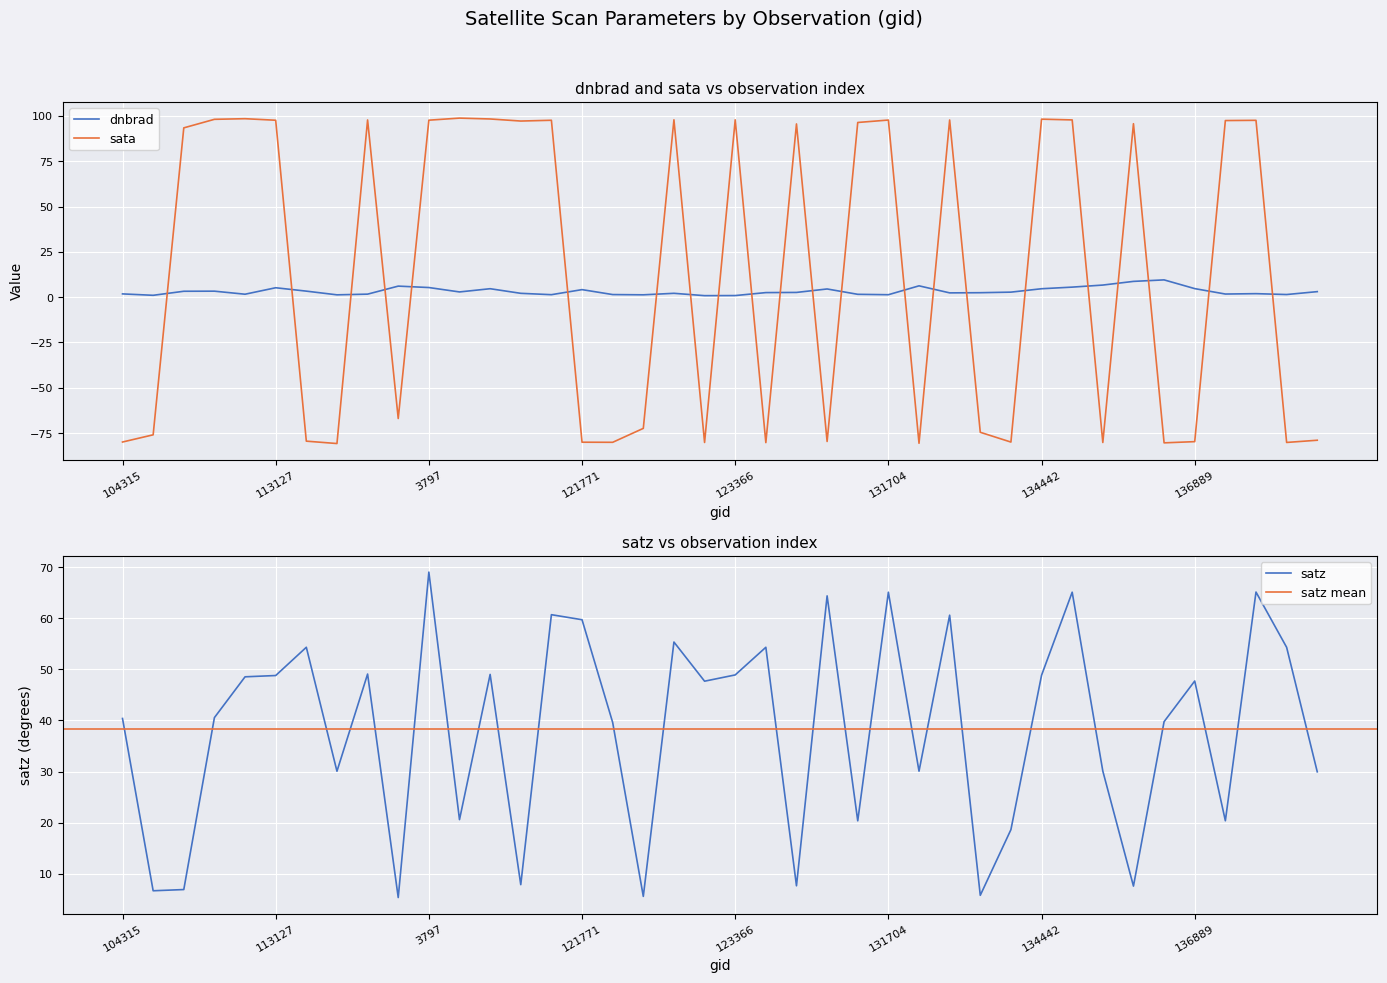

True or false: sata has a value of 175.6 at 134626.

False